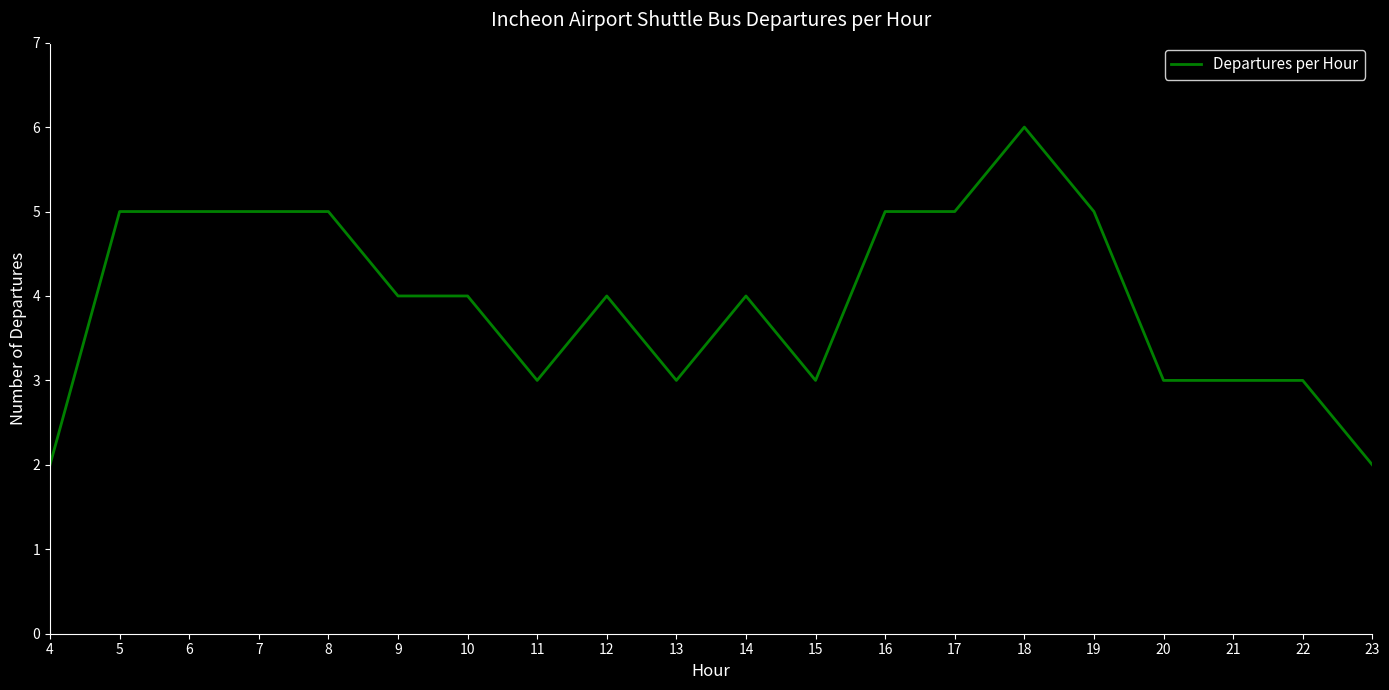

What is the maximum value shown in the chart?

6